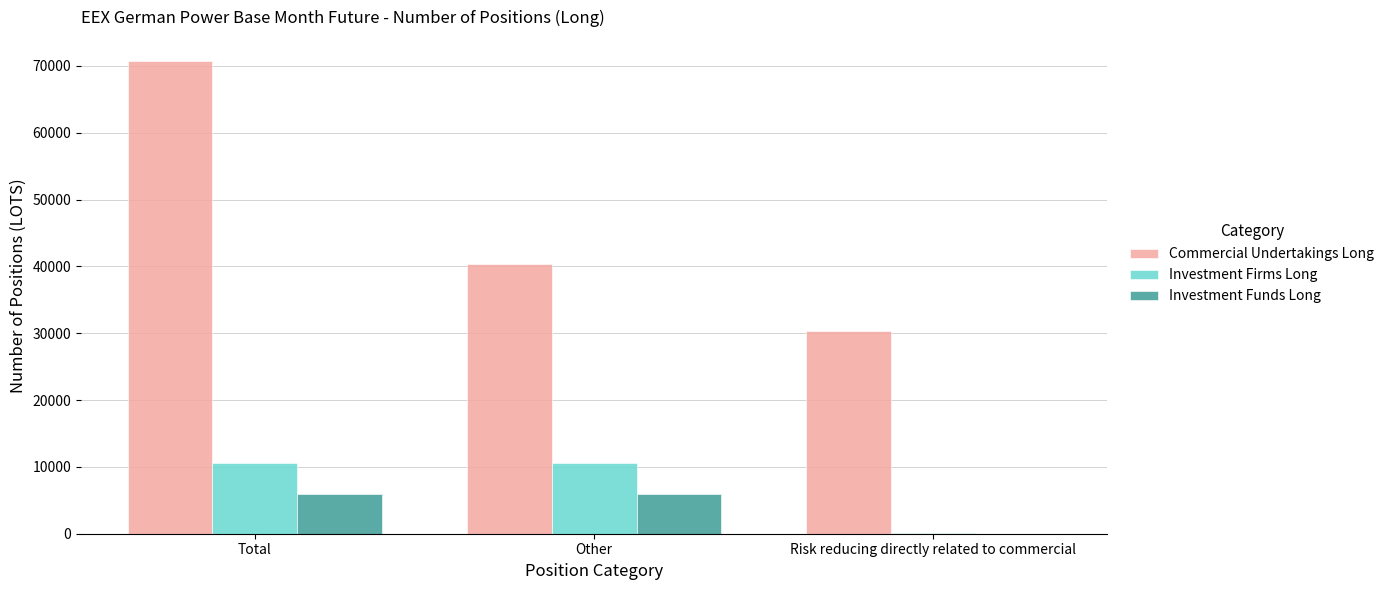

The Investment Funds Long series shows 5965.7 at Other. True or false?

True